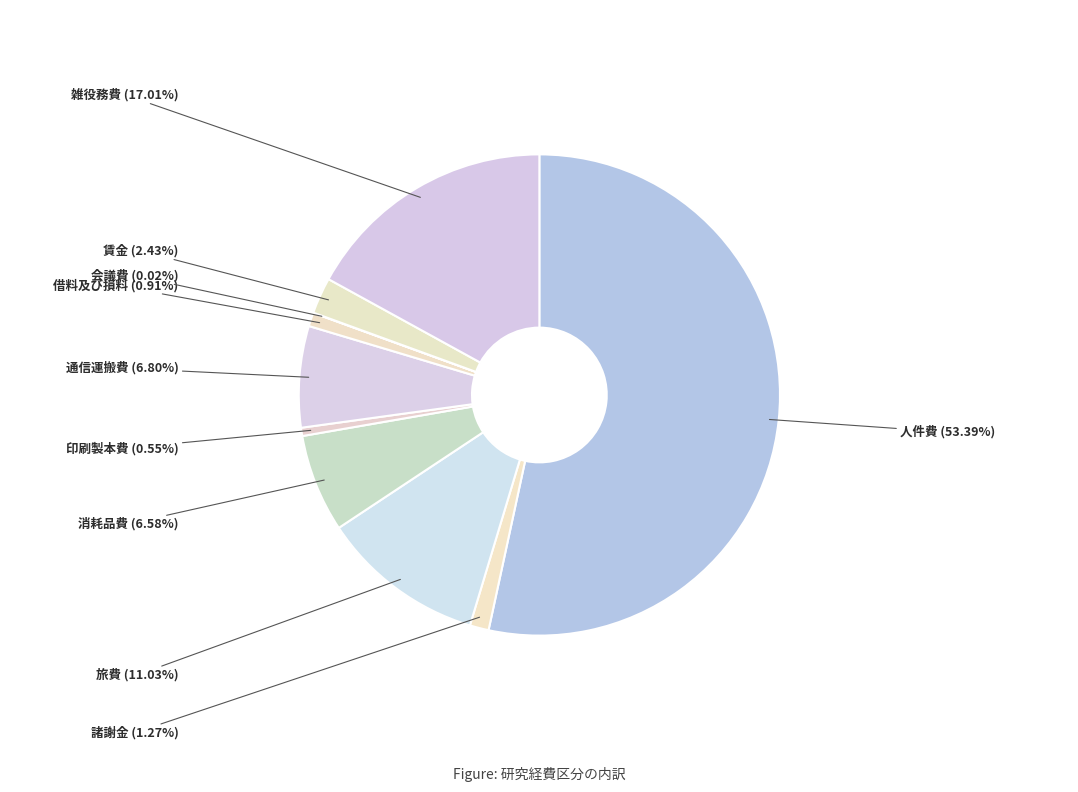

Is the sum of 印刷製本費 and 通信運搬費 greater than half?

No